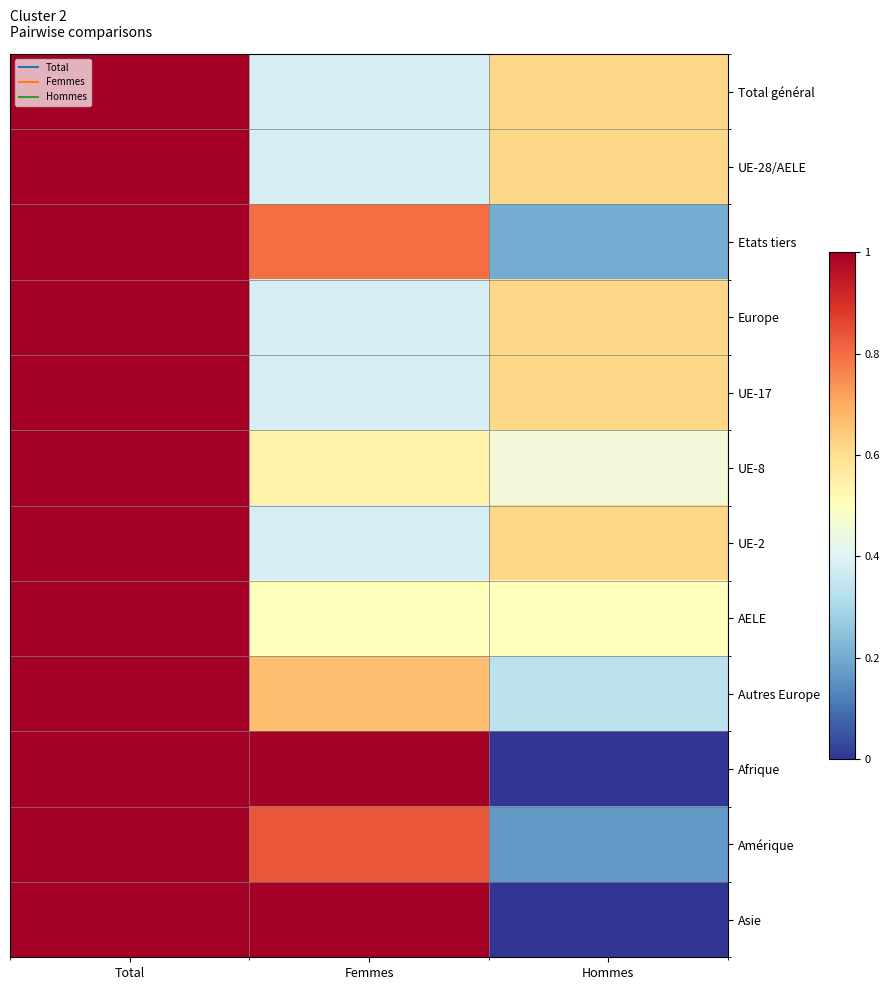

Reading left to right, transcribe all the data shown in this chart.

Total général: Total=1.0	Femmes=0.4	Hommes=0.6
UE-28/AELE: Total=1.0	Femmes=0.4	Hommes=0.6
Etats tiers: Total=1.0	Femmes=0.8	Hommes=0.2
Europe: Total=1.0	Femmes=0.4	Hommes=0.6
UE-17: Total=1.0	Femmes=0.4	Hommes=0.6
UE-8: Total=1.0	Femmes=0.5	Hommes=0.5
UE-2: Total=1.0	Femmes=0.4	Hommes=0.6
AELE: Total=1.0	Femmes=0.5	Hommes=0.5
Autres Europe: Total=1.0	Femmes=0.7	Hommes=0.3
Afrique: Total=1.0	Femmes=1.0	Hommes=0.0
Amérique: Total=1.0	Femmes=0.8	Hommes=0.2
Asie: Total=1.0	Femmes=1.0	Hommes=0.0